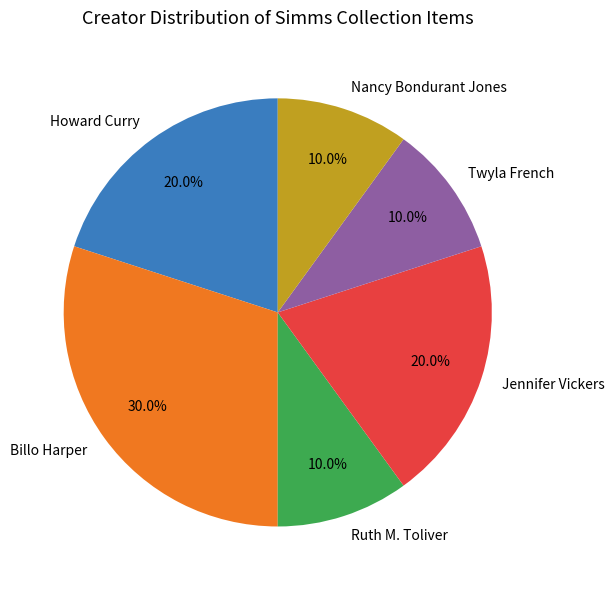

To the nearest percent, what is the average slice percentage?

17%